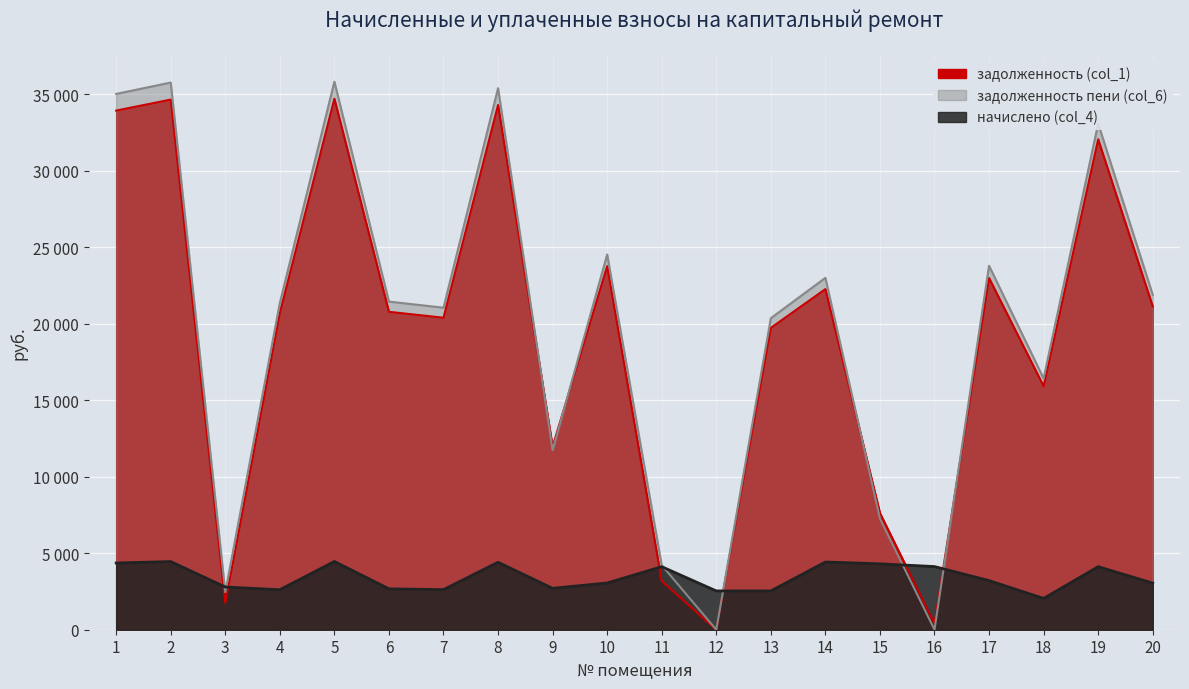

How many lines are shown in the chart?

3